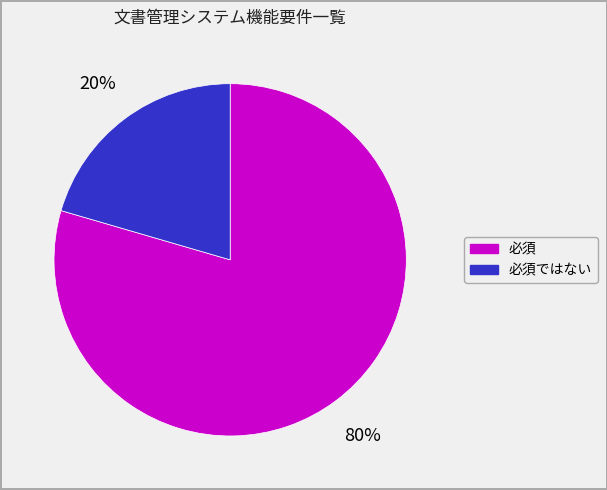

Does any single category account for the majority?

Yes